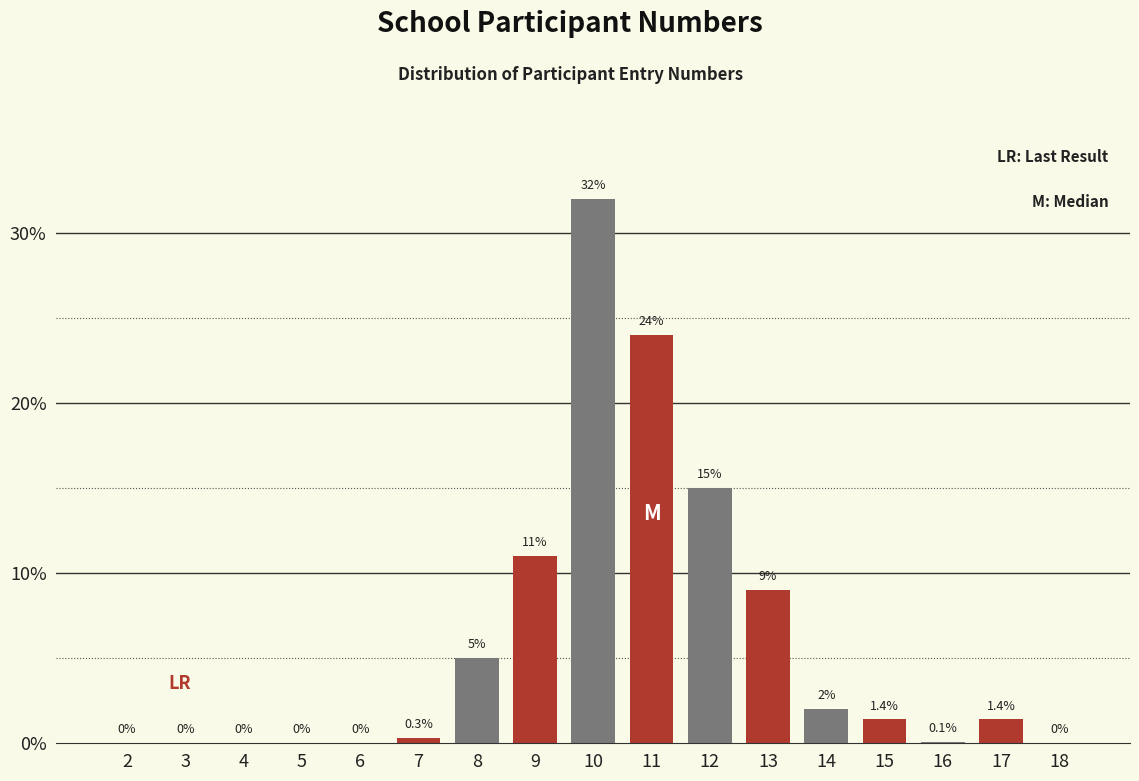

Reading right to left, transcribe all the data shown in this chart.

18=0.0	17=1.4	16=0.1	15=1.4	14=2.0	13=9.0	12=15.0	11=24.0	10=32.0	9=11.0	8=5.0	7=0.3	6=0.0	5=0.0	4=0.0	3=0.0	2=0.0